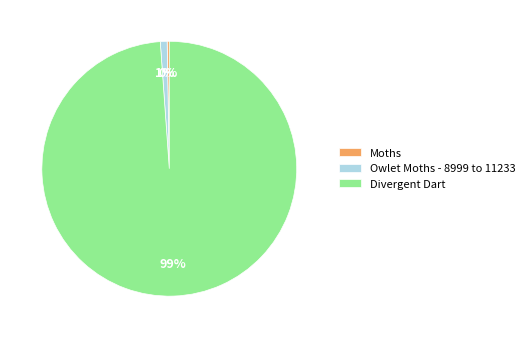

To the nearest percent, what is the difference between the largest and smallest slice percentages?

99%